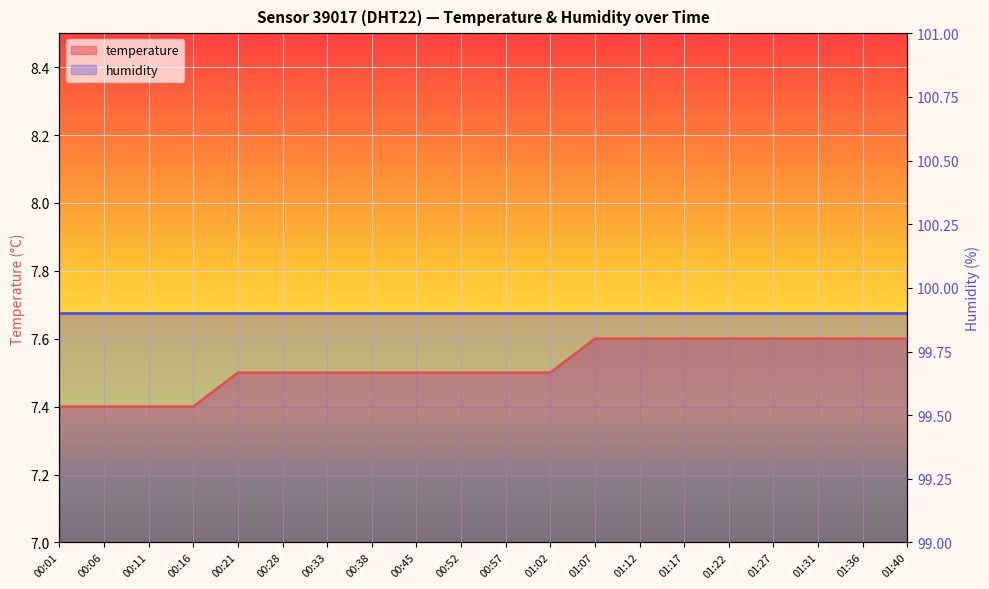

Reading left to right, extract all data points from this chart.

7.4	7.4	7.4	7.4	7.5	7.5	7.5	7.5	7.5	7.5	7.5	7.5	7.6	7.6	7.6	7.6	7.6	7.6	7.6	7.6